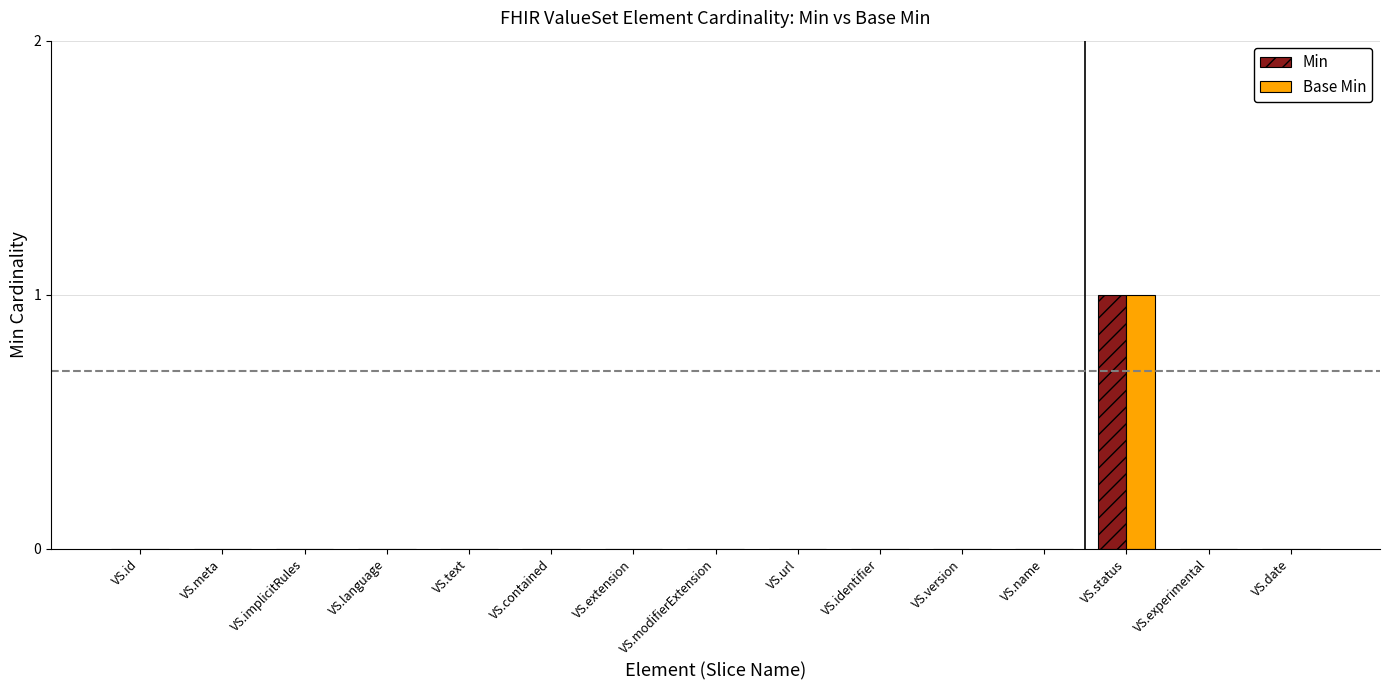

What are all the series names shown in the legend?

Min, Base Min